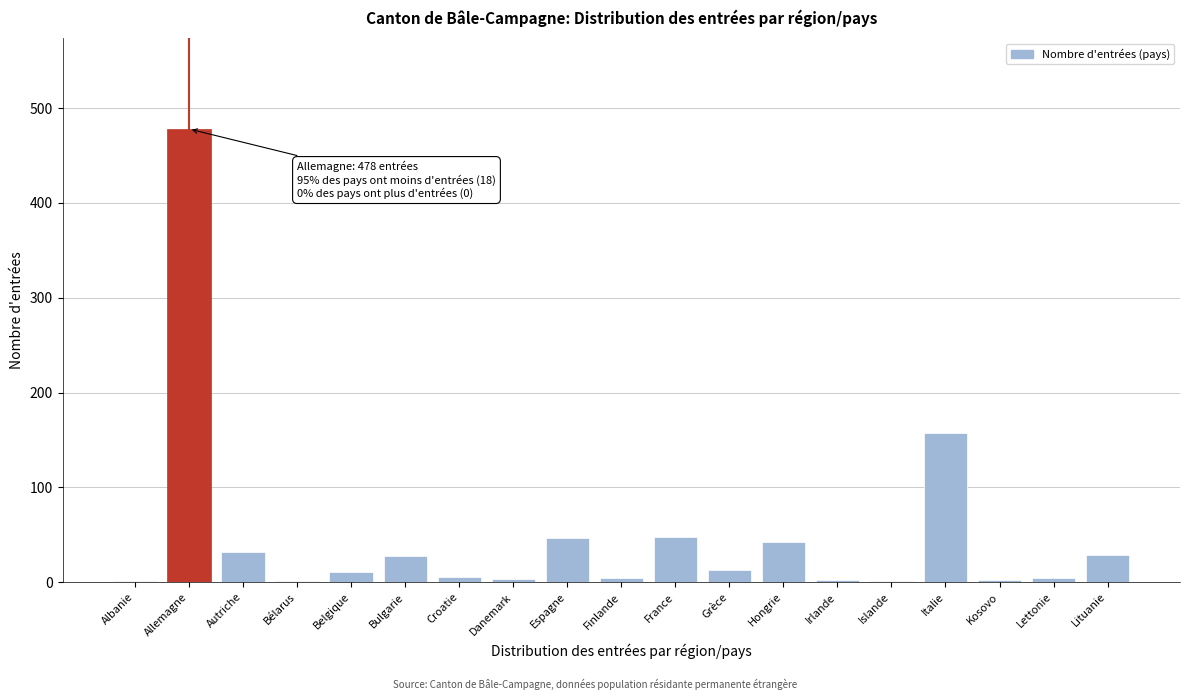

What is the sum of all values?

908